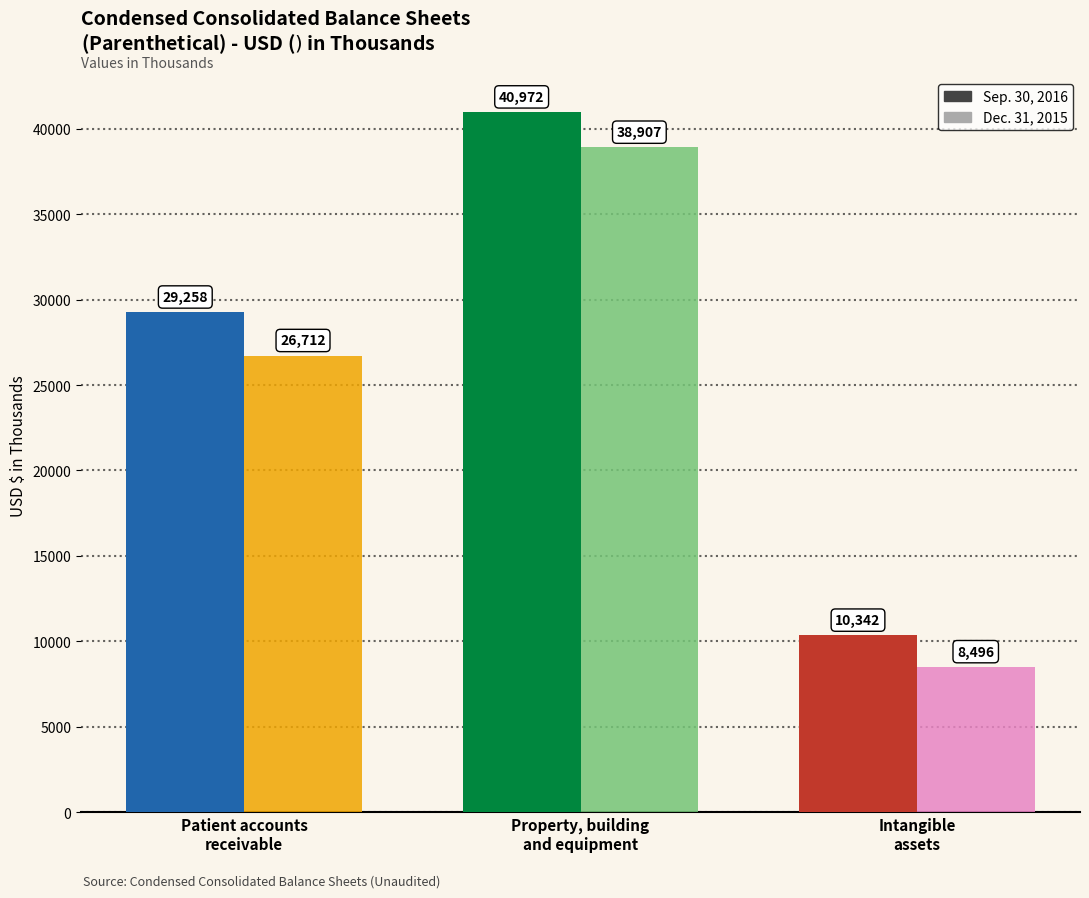

List the labels in order of Sep. 30, 2016 value, smallest first.

Intangible
assets, Patient accounts
receivable, Property, building
and equipment